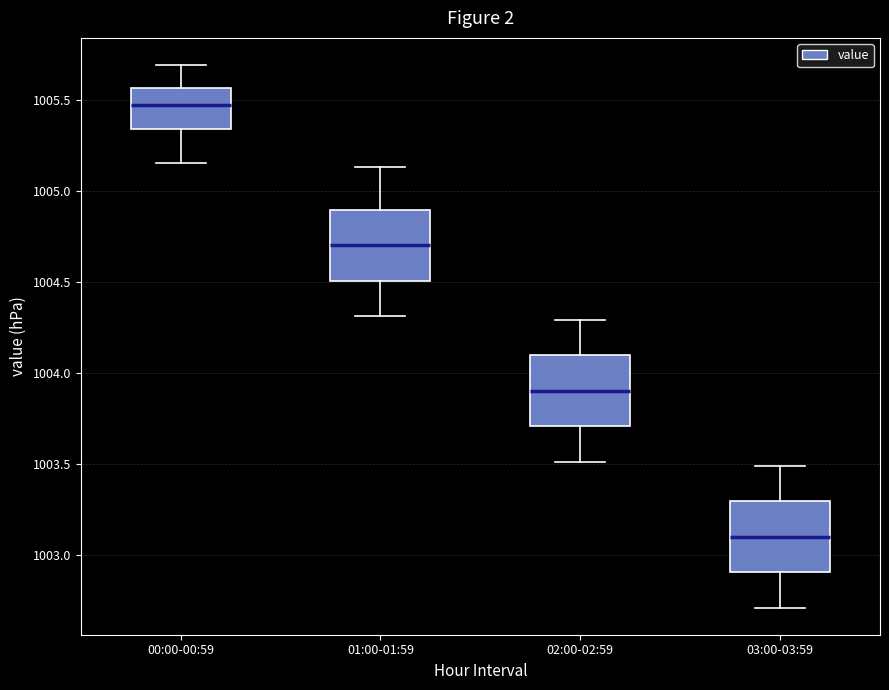

Which box has the lowest median line?

03:00-03:59